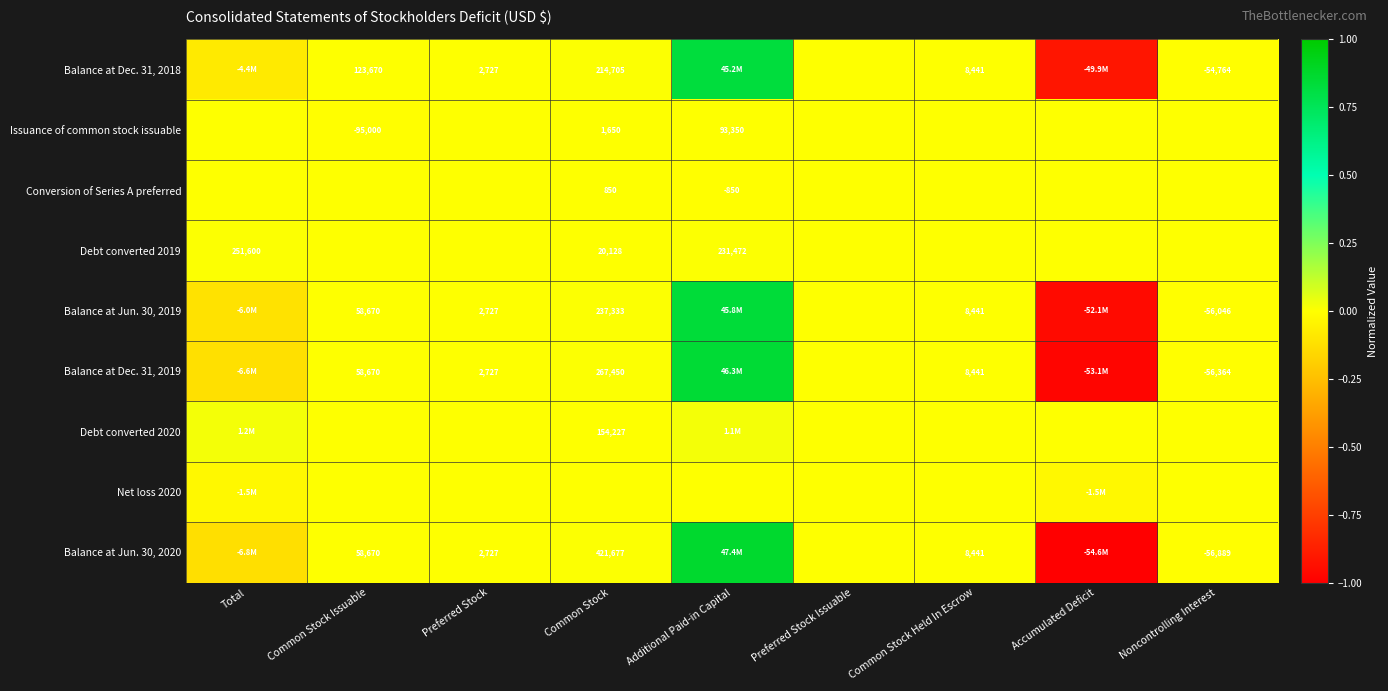

At which label does Balance at Dec. 31, 2019 first exceed 0?

Common Stock Issuable